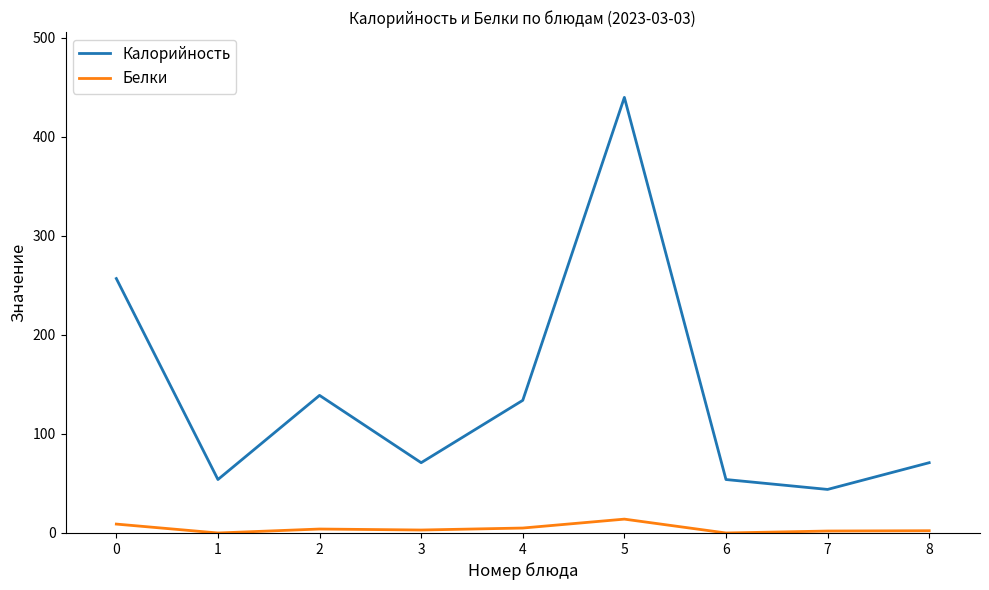

What is the difference between the maximum and minimum values in the Калорийность series?

396.0